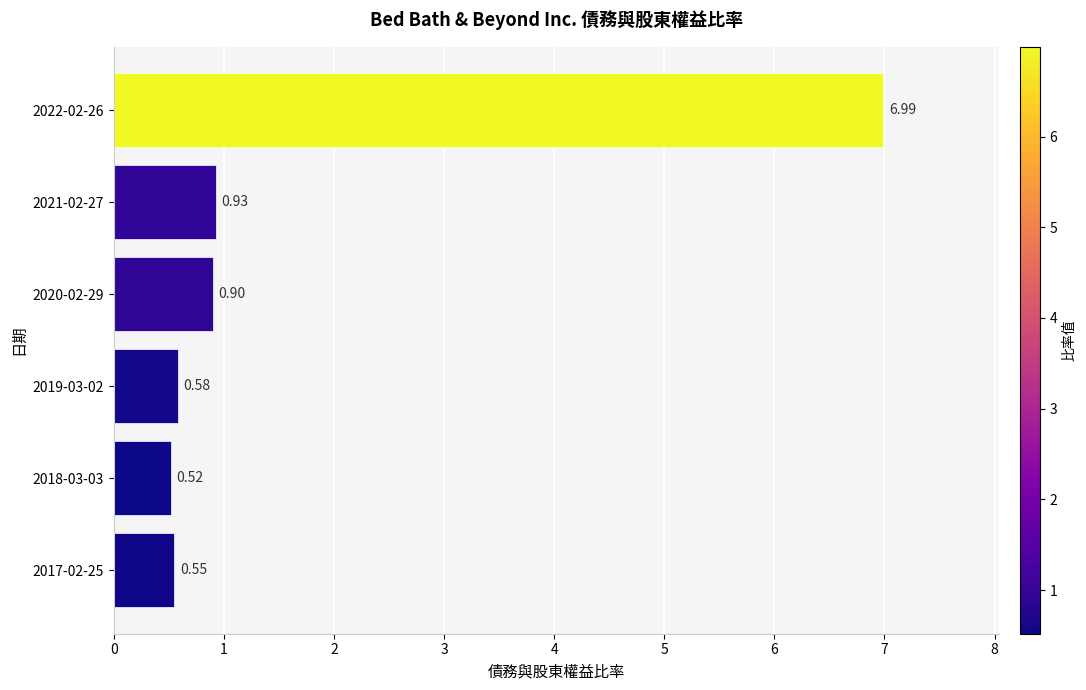

Rank the categories by value from highest to lowest.

2022-02-26, 2021-02-27, 2020-02-29, 2019-03-02, 2017-02-25, 2018-03-03